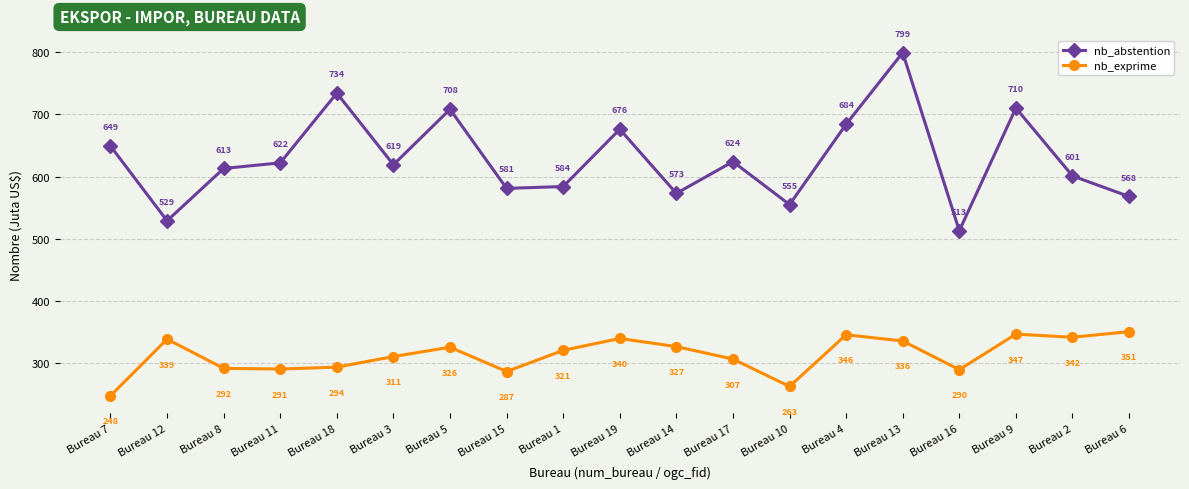

What is the label of the 3rd point from the left?

Bureau 8